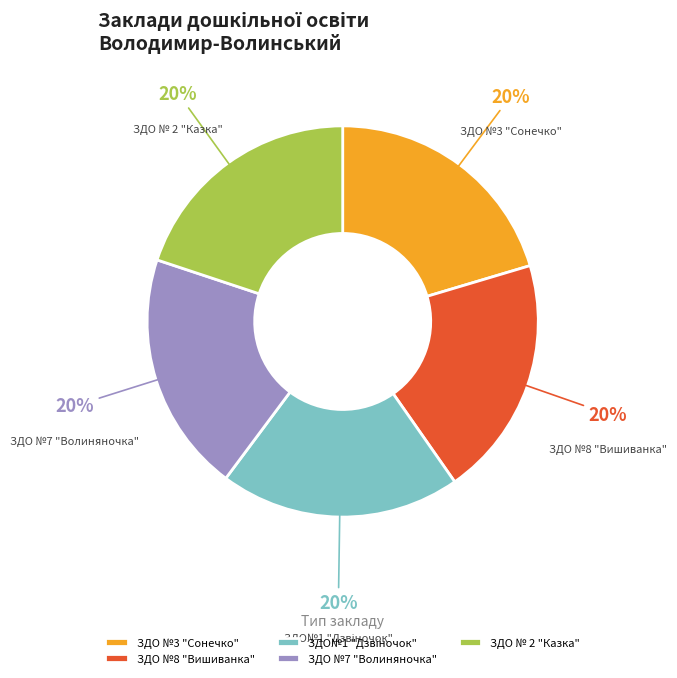

To the nearest percent, what percentage of the pie is ЗДО №7 "Волиняночка"?

20%